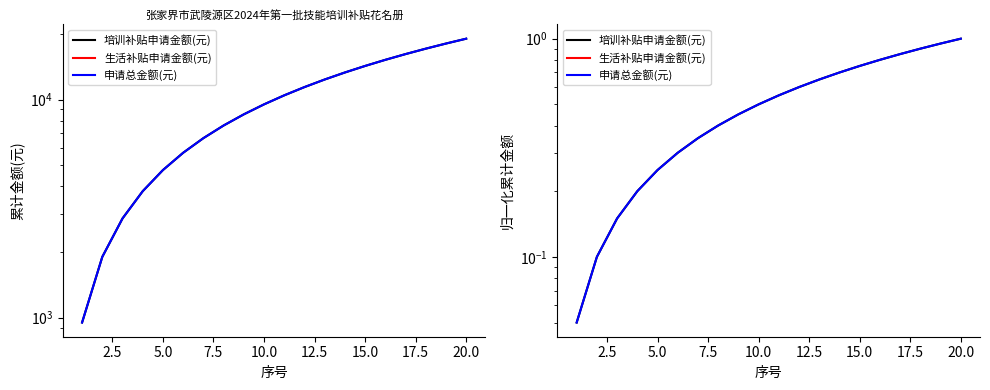

What is the average value of the 培训补贴申请金额(元) series?

0.5